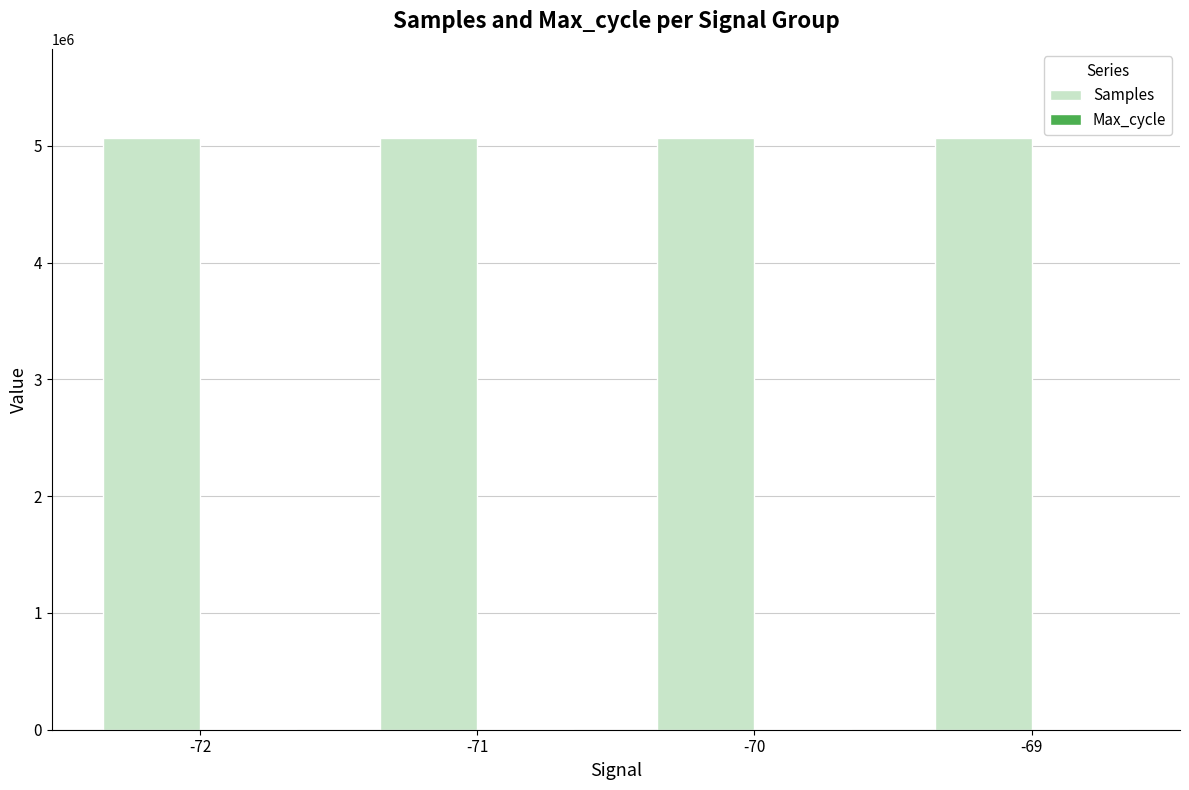

How many groups of bars are there?

4